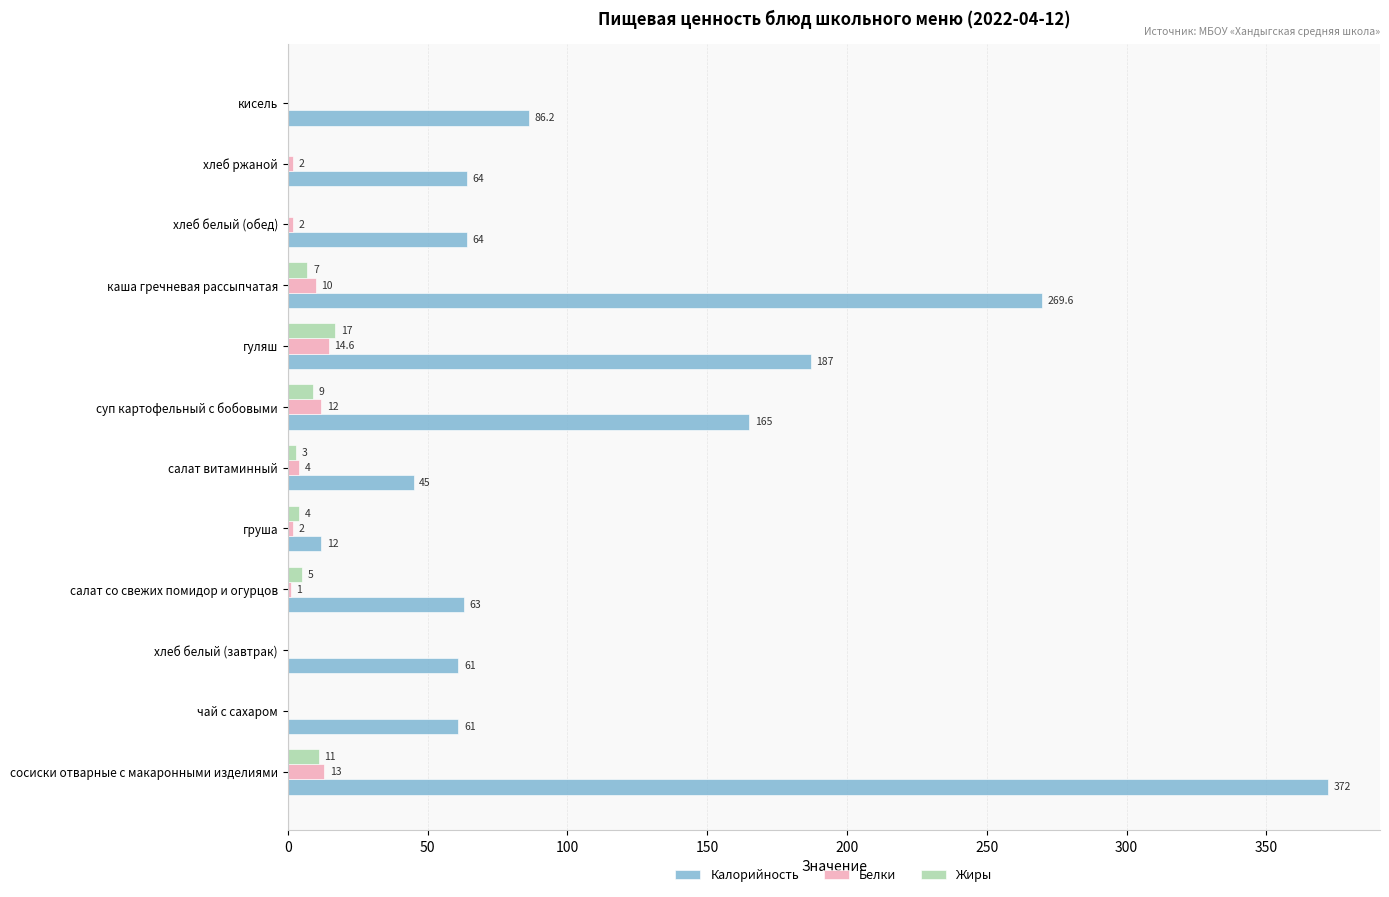

Count the number of data series in this chart.

3